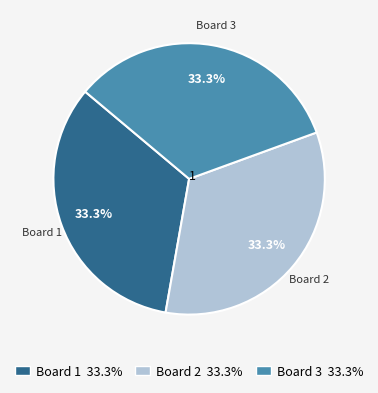

Is there any slice that represents more than half of the pie?

No